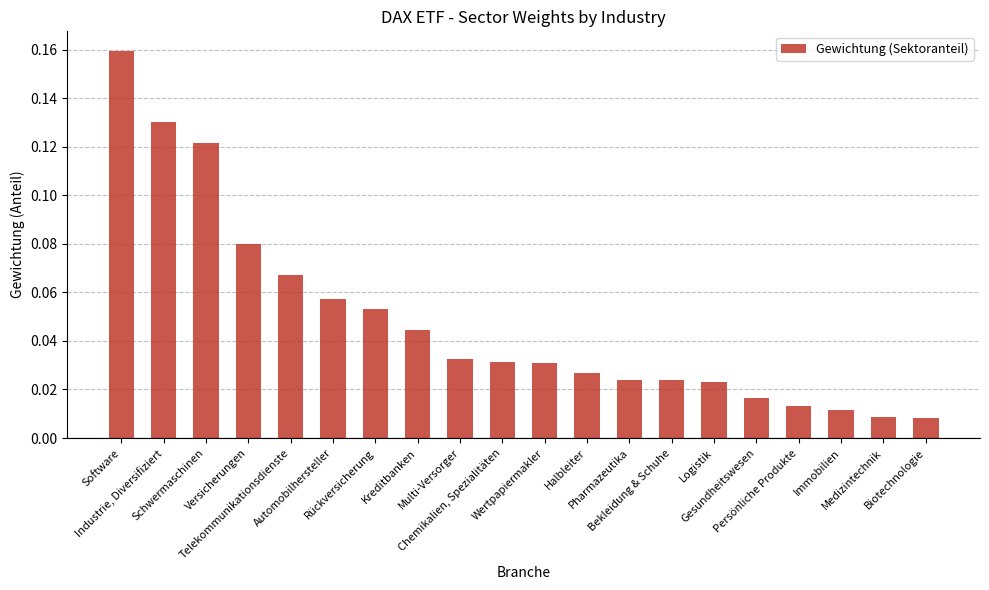

What is the sum of all values?

1.0